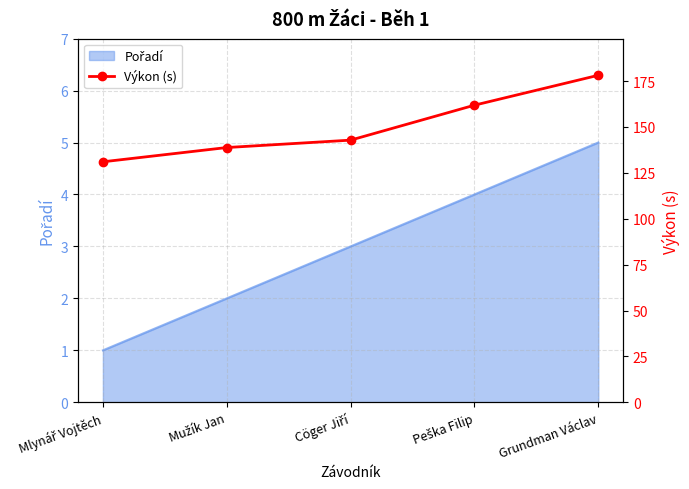

What is the greatest value displayed?

178.2